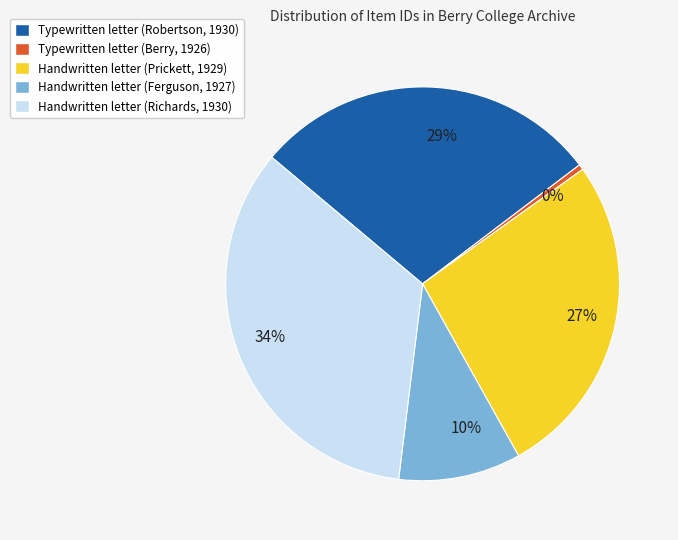

Is it true that Handwritten letter (Prickett, 1929) is 27% of the pie?

True